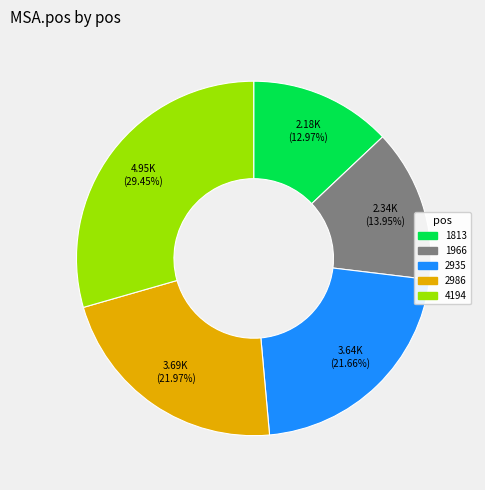

True or false: 4194 accounts for 29% of the total.

True